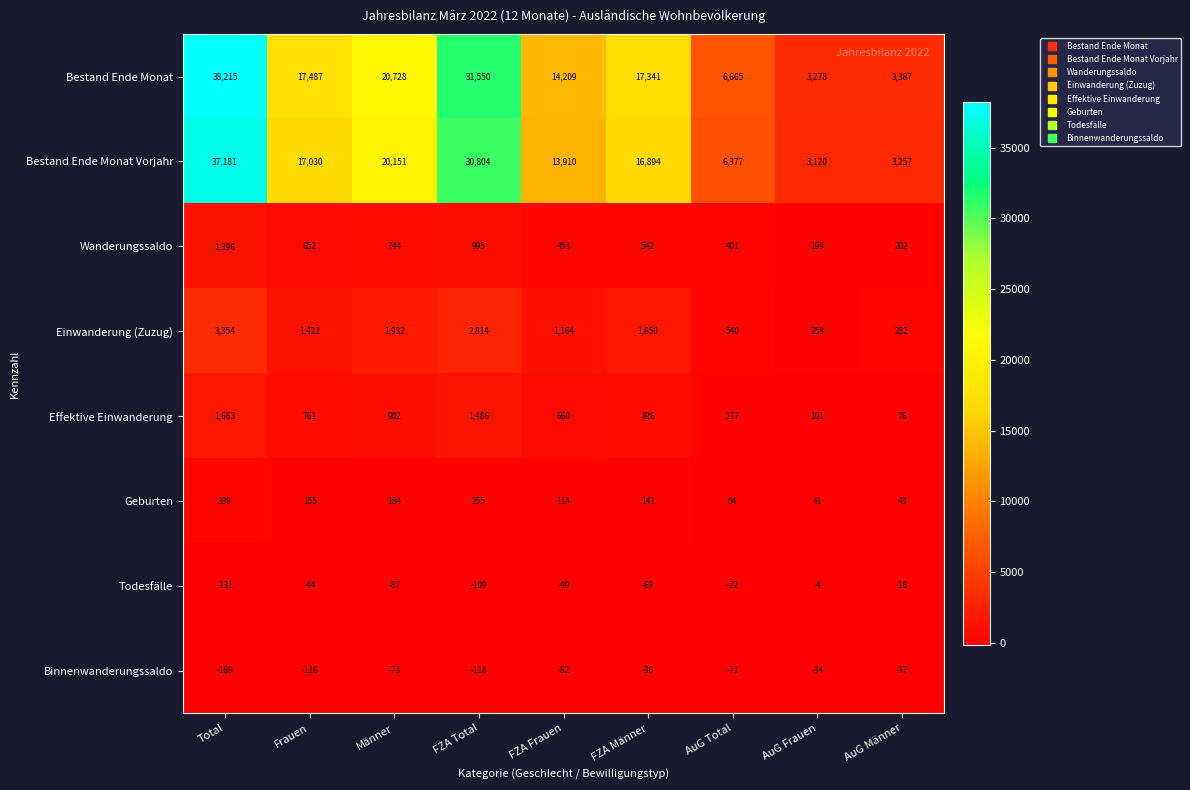

At which label does Wanderungssaldo first exceed 542?

Total